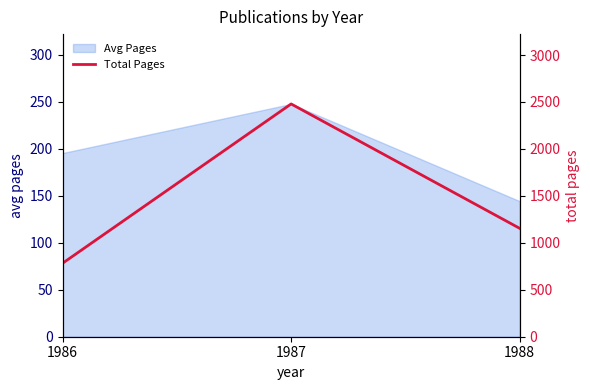

Which label corresponds to the largest value in the chart?

1987